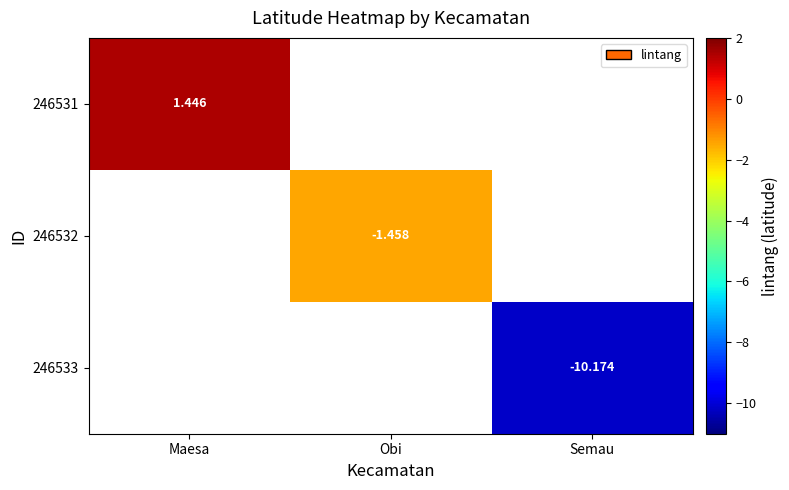

What is the highest value of the 246531 series?

1.4